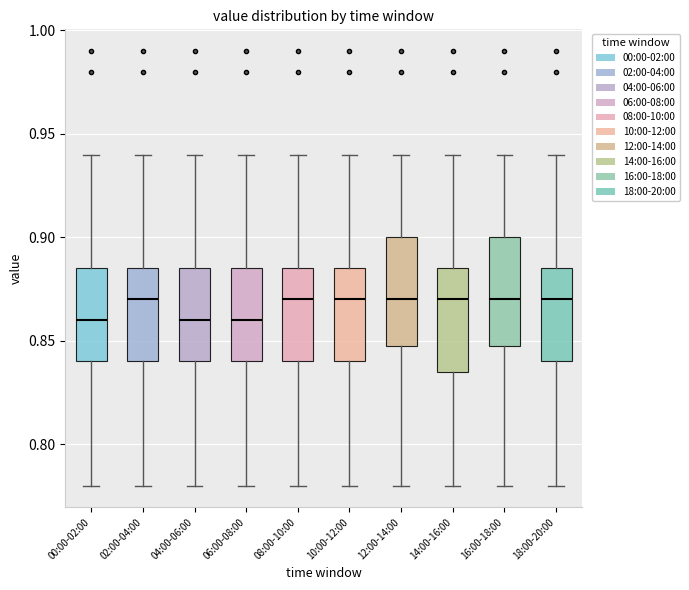

Reading left to right, read every box against the y-axis: the position of its median line, the range the box covers, and the ends of its whiskers. The values are not printed on the chart, so give them approximately, as read against the axis.

00:00-02:00: median 0.860, box 0.840 to 0.885, whiskers 0.780 to 0.940
02:00-04:00: median 0.870, box 0.840 to 0.885, whiskers 0.780 to 0.940
04:00-06:00: median 0.860, box 0.840 to 0.885, whiskers 0.780 to 0.940
06:00-08:00: median 0.860, box 0.840 to 0.885, whiskers 0.780 to 0.940
08:00-10:00: median 0.870, box 0.840 to 0.885, whiskers 0.780 to 0.940
10:00-12:00: median 0.870, box 0.840 to 0.885, whiskers 0.780 to 0.940
12:00-14:00: median 0.870, box 0.850 to 0.900, whiskers 0.780 to 0.940
14:00-16:00: median 0.870, box 0.835 to 0.885, whiskers 0.780 to 0.940
16:00-18:00: median 0.870, box 0.850 to 0.900, whiskers 0.780 to 0.940
18:00-20:00: median 0.870, box 0.840 to 0.885, whiskers 0.780 to 0.940